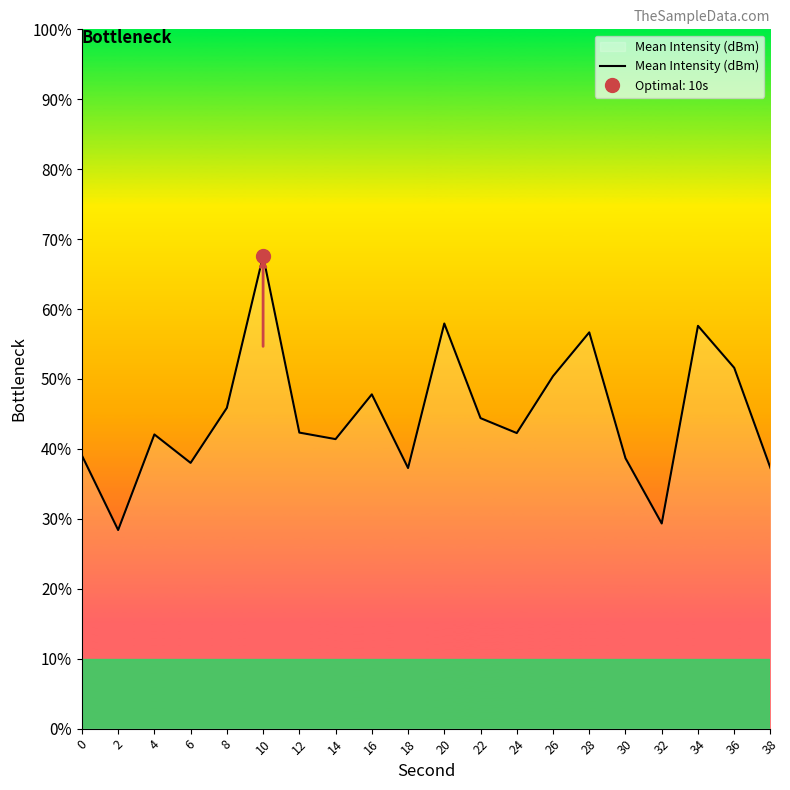

Reading left to right, what are all the values shown in this chart?

0=-109.1	2=-110.7	4=-108.7	6=-109.3	8=-108.1	10=-104.9	12=-108.7	14=-108.8	16=-107.8	18=-109.4	20=-106.3	22=-108.3	24=-108.7	26=-107.4	28=-106.5	30=-109.2	32=-110.6	34=-106.4	36=-107.3	38=-109.4